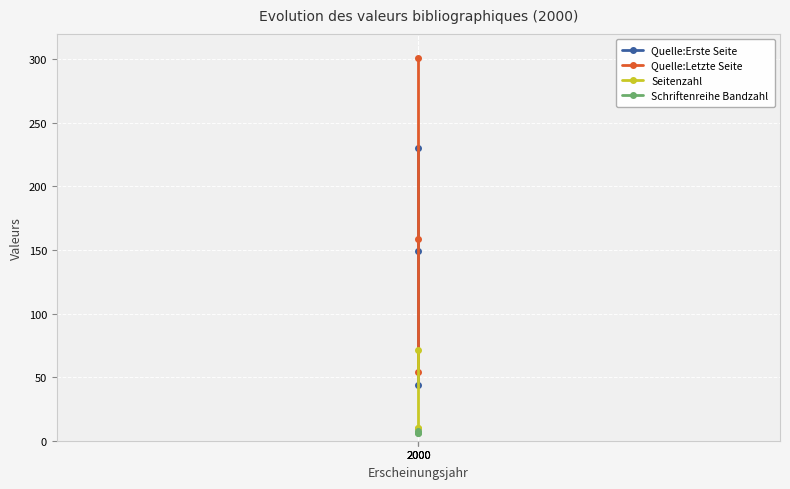

The Quelle:Letzte Seite series shows 159 at 2000. True or false?

True